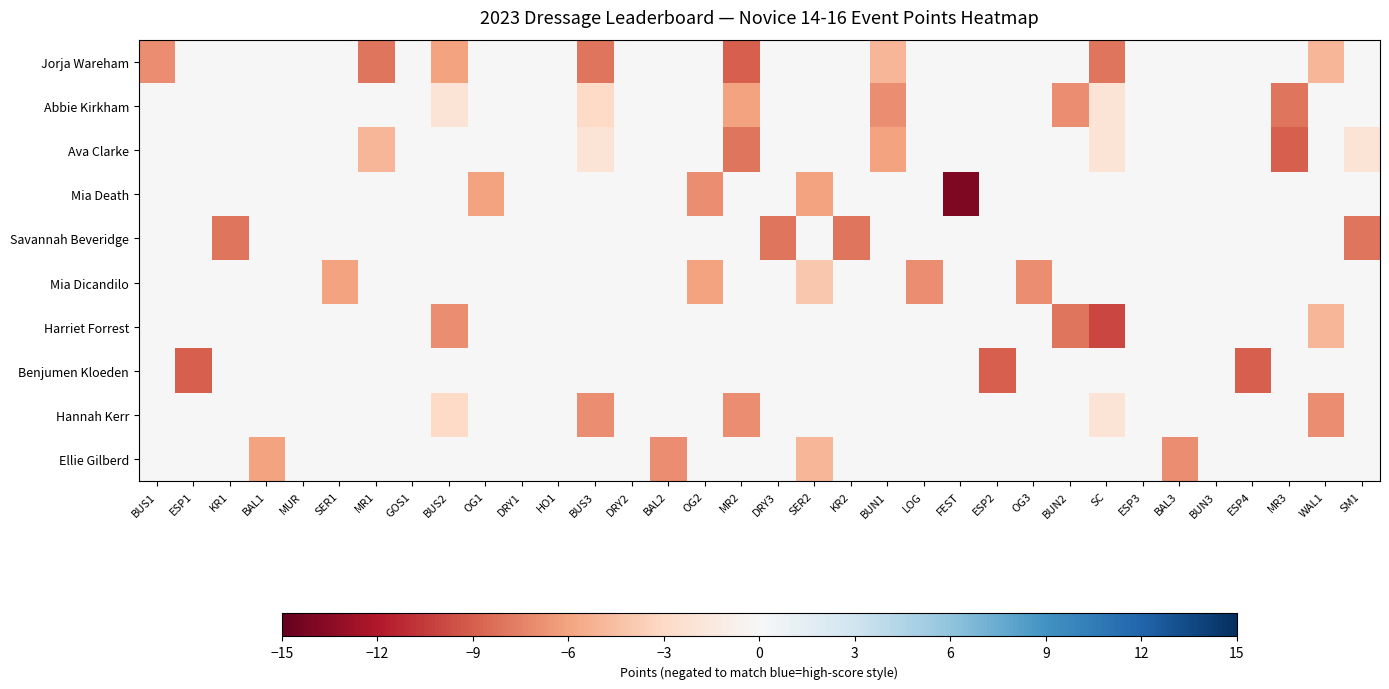

What is the spread (max minus min) of values at OG3?

7